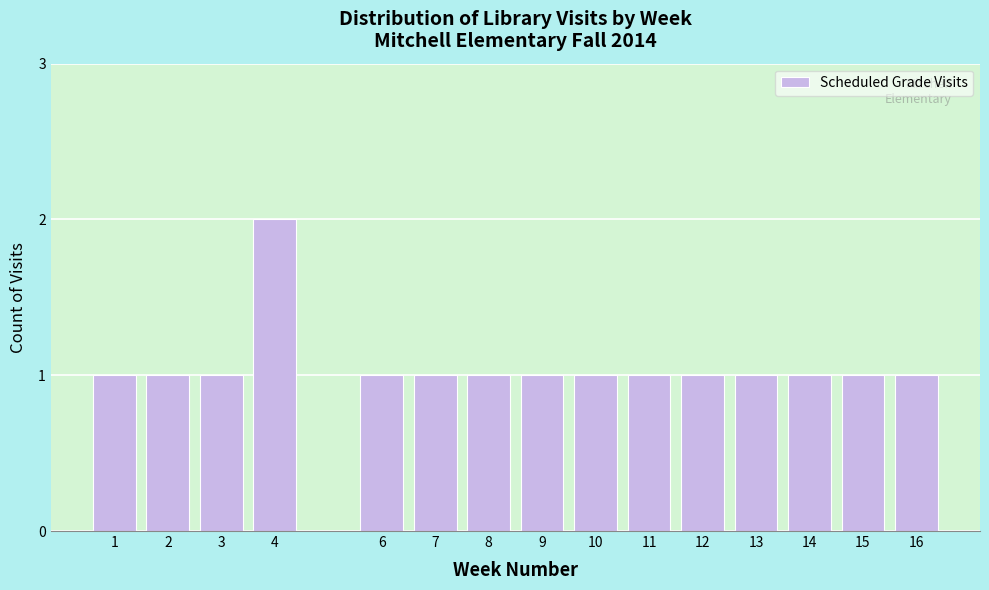

Reading left to right, what are all the values shown in this chart?

1=1	2=1	3=1	4=2	6=1	7=1	8=1	9=1	10=1	11=1	12=1	13=1	14=1	15=1	16=1